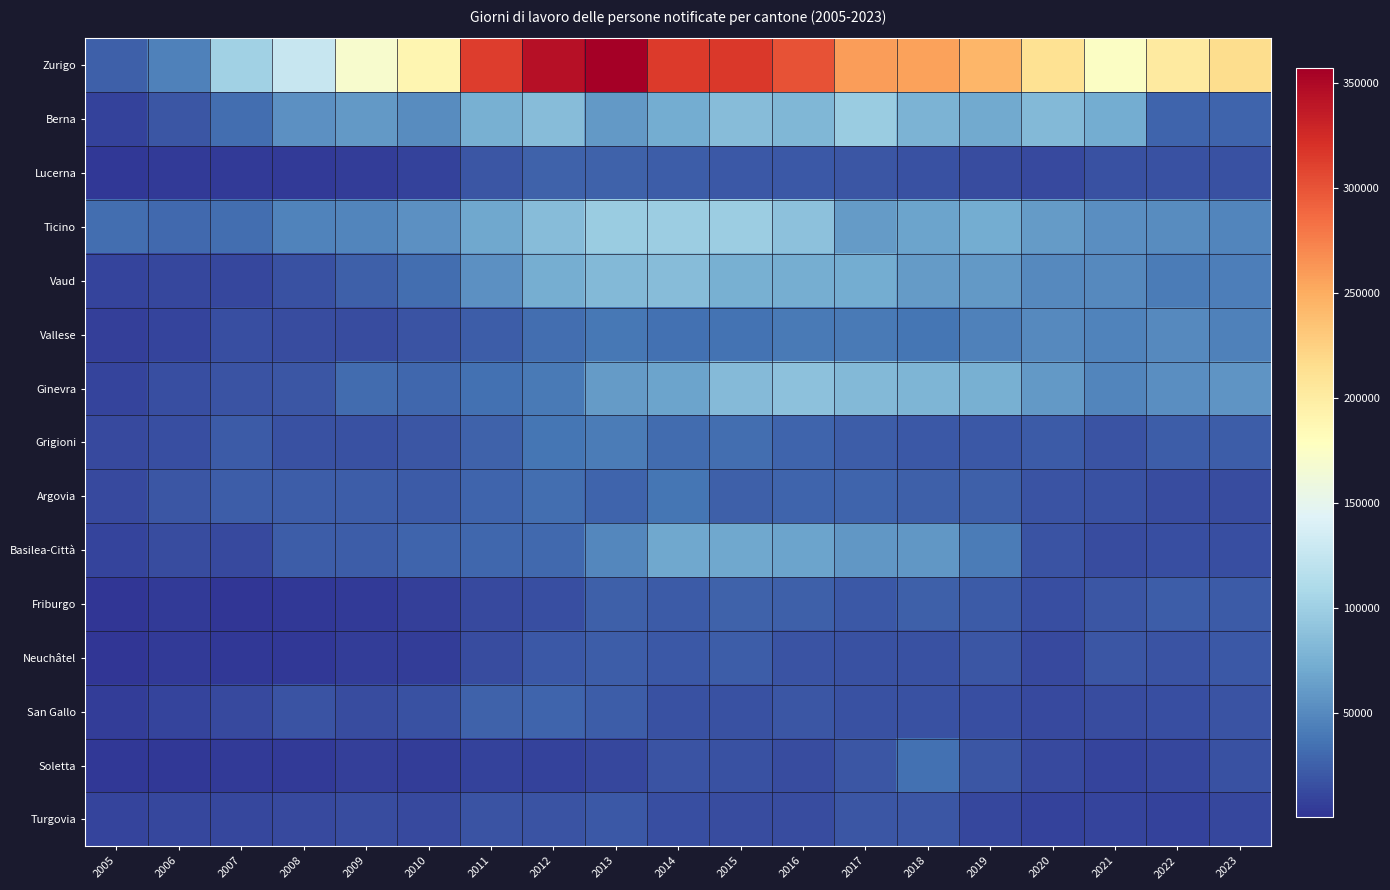

How many distinct data groups are displayed?

15